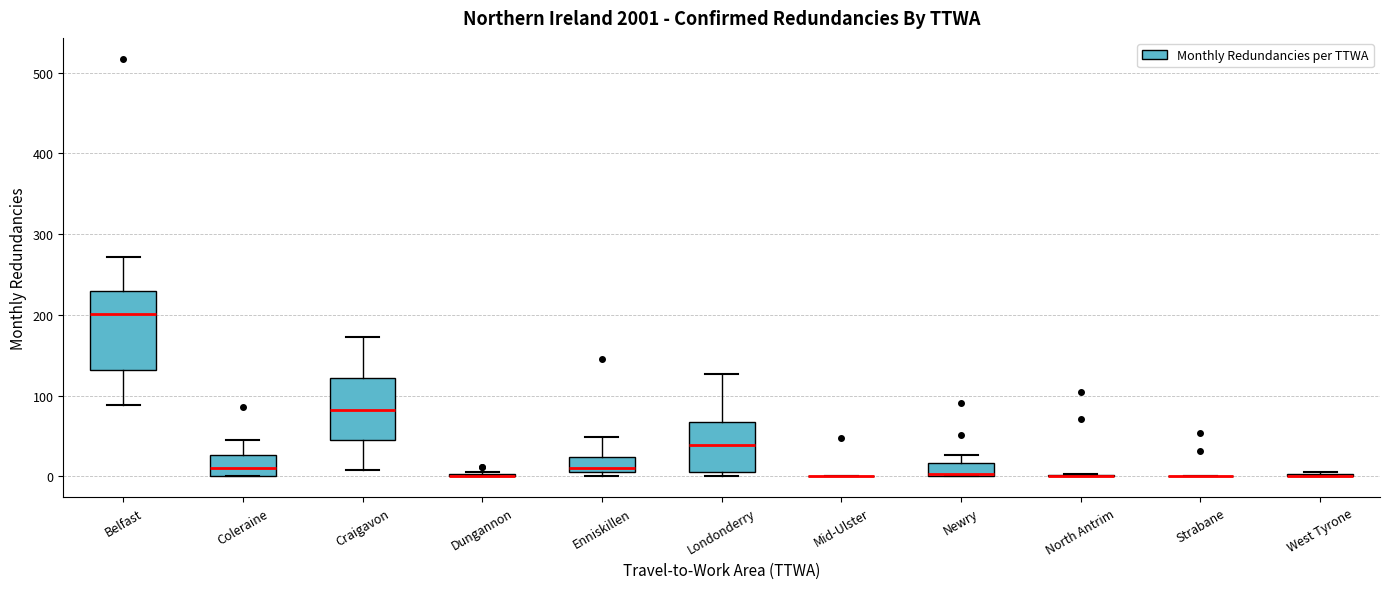

Reading left to right, read every box against the y-axis: the position of its median line, the range the box covers, and the ends of its whiskers. The values are not printed on the chart, so give them approximately, as read against the axis.

Belfast: median 200, box 130 to 230, whiskers 90 to 270
Coleraine: median 10, box 0 to 30, whiskers 0 to 50
Craigavon: median 80, box 50 to 120, whiskers 10 to 170
Dungannon: box collapsed to a line at 0, whiskers 0 to 10
Enniskillen: median 10 (just above the box's lower edge), box 10 to 20, whiskers 0 to 50
Londonderry: median 40, box 10 to 70, whiskers 0 to 130
Mid-Ulster: box collapsed to a line at 0, whiskers 0 to 0
Newry: median 0 (drawn on the box's lower edge), box 0 to 20, whiskers 0 to 30
North Antrim: box collapsed to a line at 0, whiskers 0 to 0
Strabane: box collapsed to a line at 0, whiskers 0 to 0
West Tyrone: box collapsed to a line at 0, whiskers 0 to 10